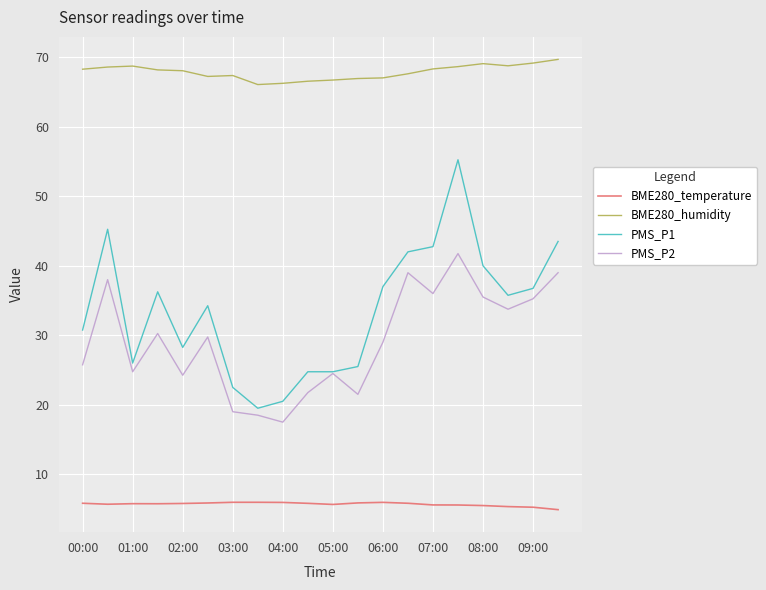

What is the average value of the PMS_P1 series?

33.6